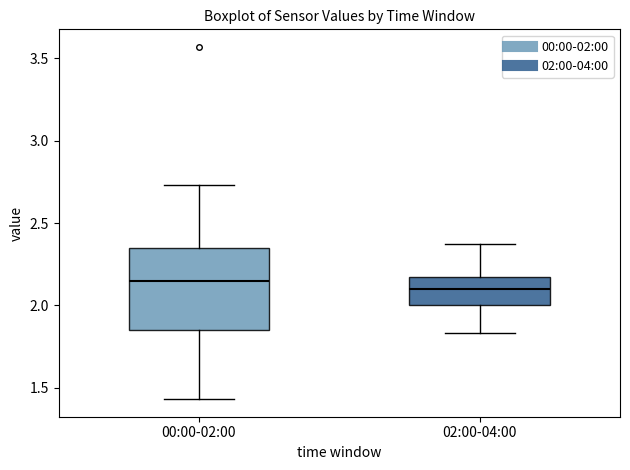

Which box is the tallest, from its lower edge to its upper edge?

00:00-02:00